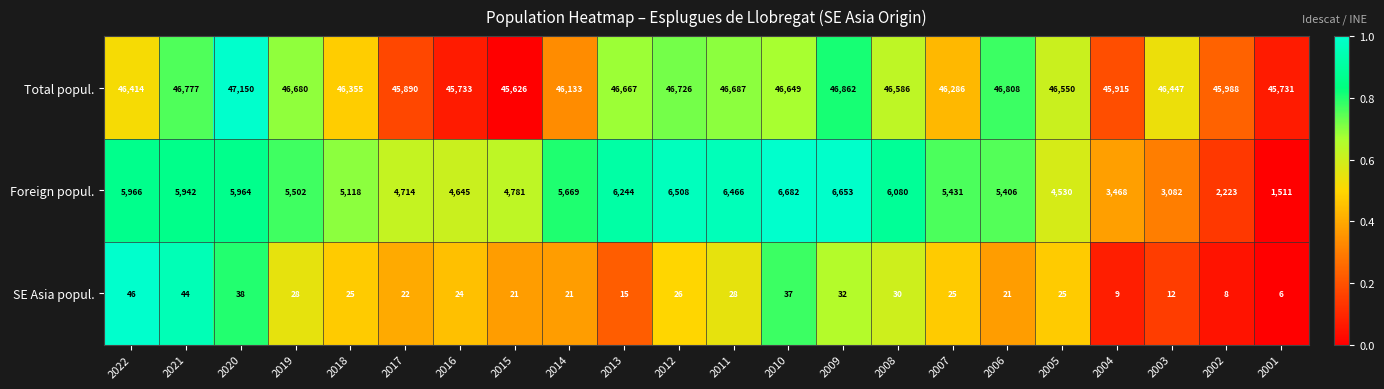

Which series has the widest spread of values?

Foreign popul.